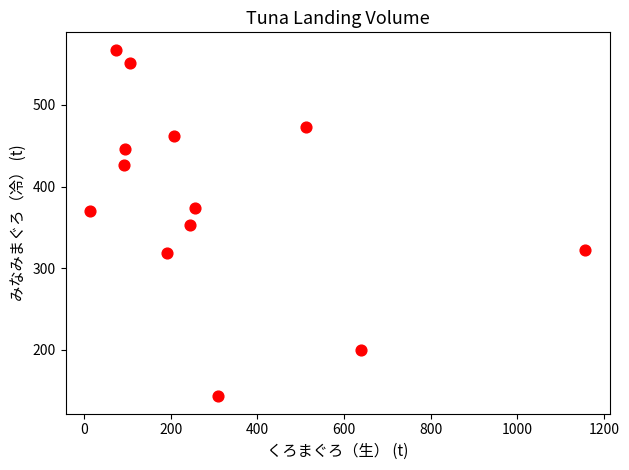

What is the range of X values (max minus min)?

1142.2